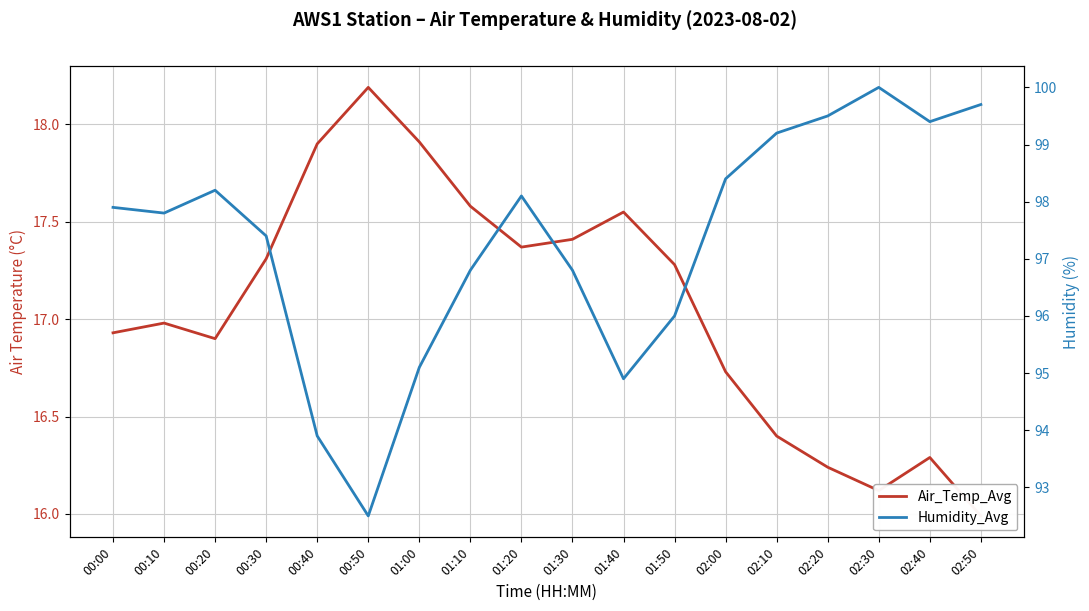

Which series has the largest range (max minus min)?

Humidity_Avg